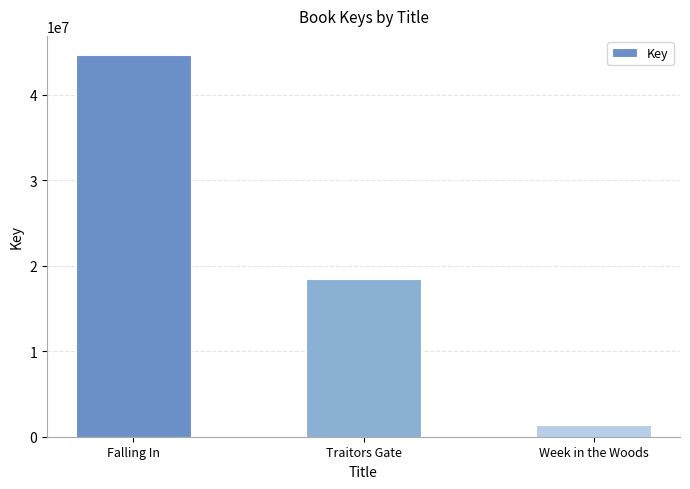

What is the change in value from Traitors Gate to Week in the Woods?

-16960973